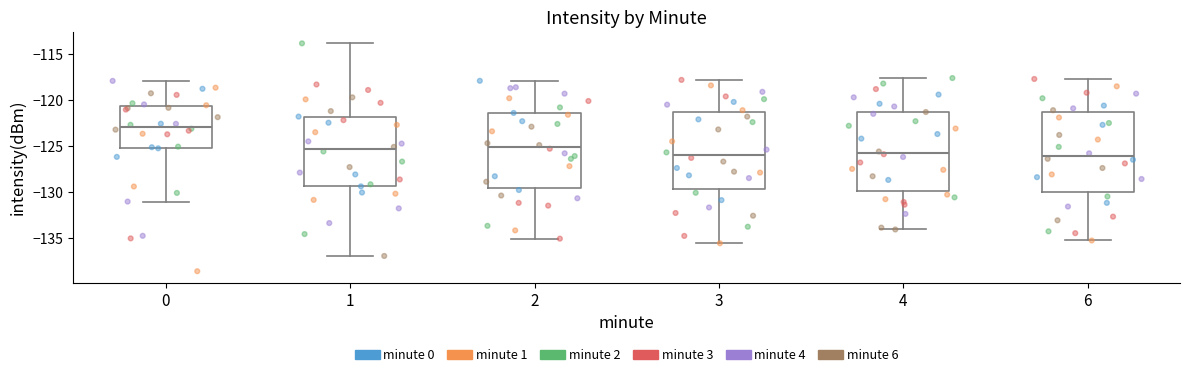

Where does the lower whisker of the box at x = 0 end on the y-axis? The values are not printed on the chart, so give them approximately, as read against the axis.

-131.0